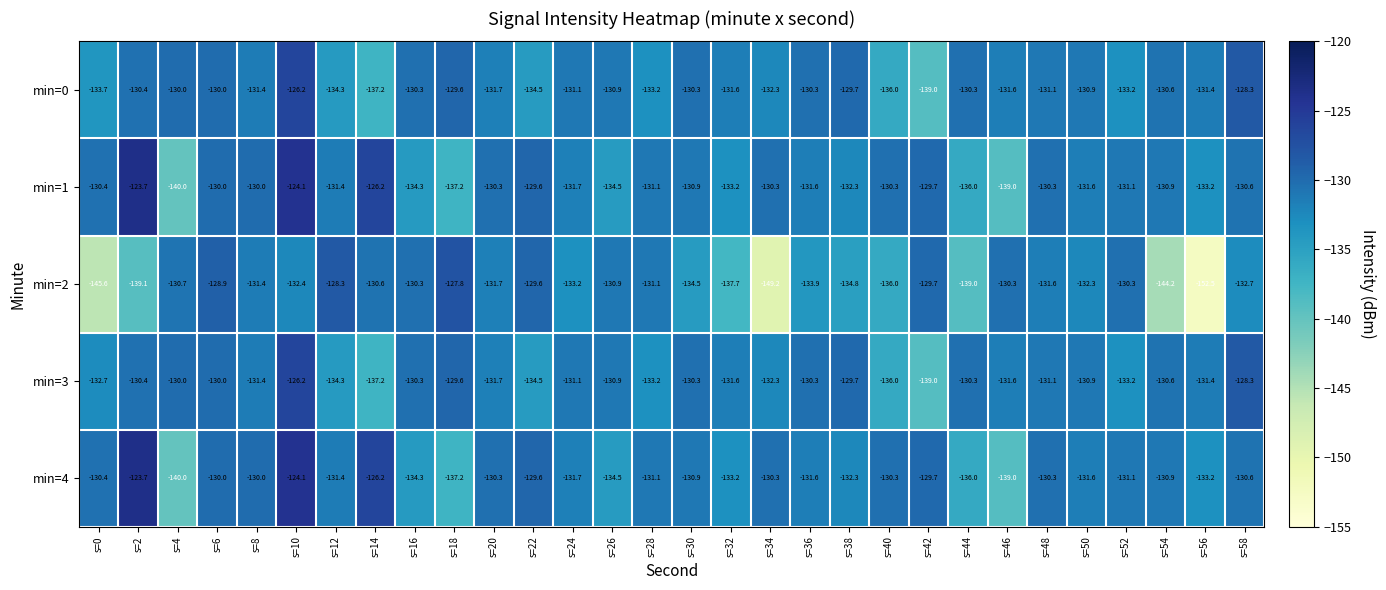

How many categories are shown in the chart?

30